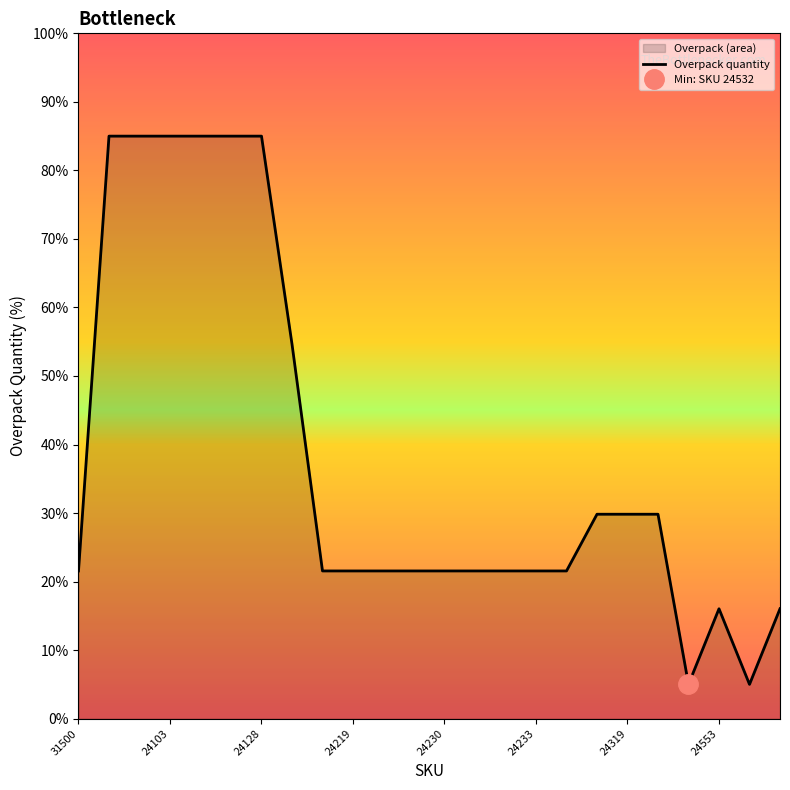

At which label is the value closest to 45?

24149